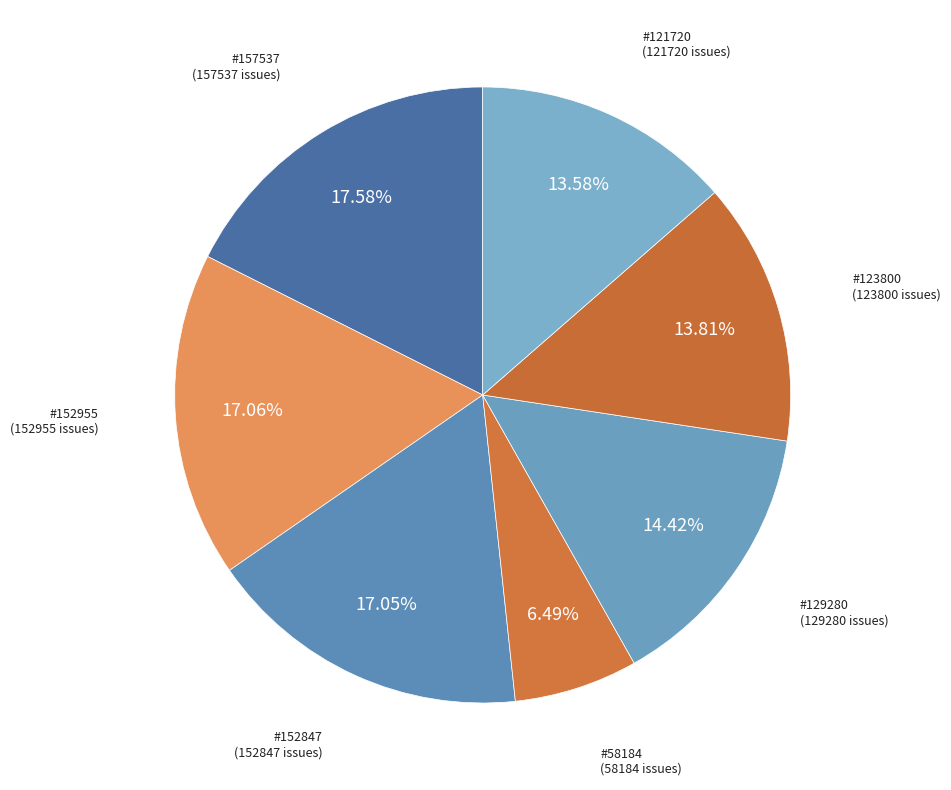

To the nearest percent, what portion does #58184 represent?

6%